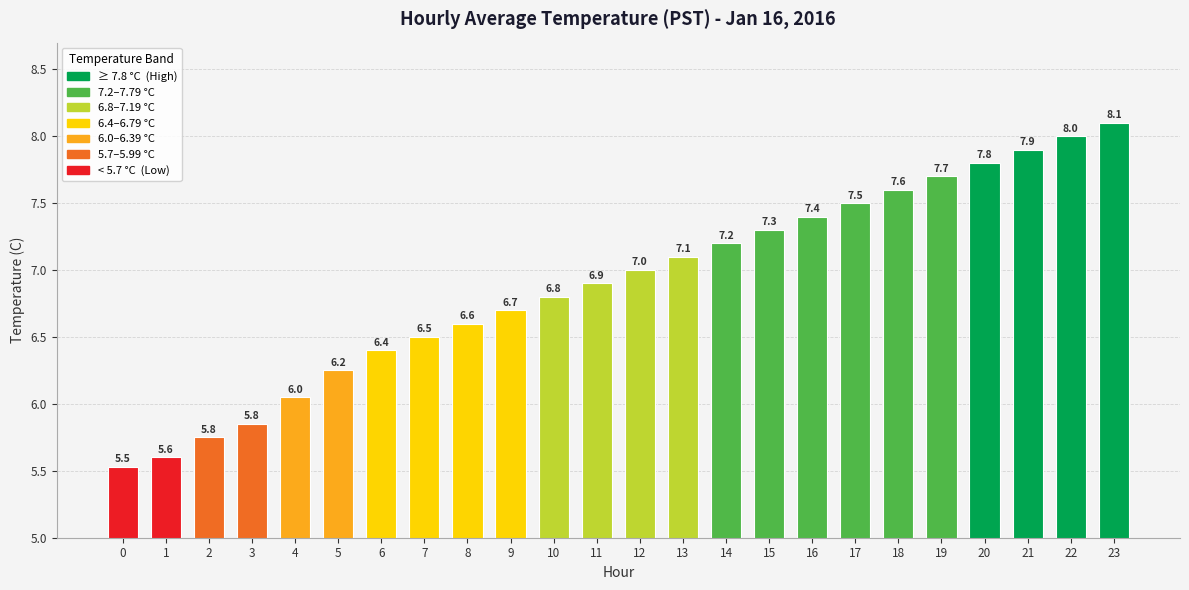

The value at 11 is 6.9. True or false?

True